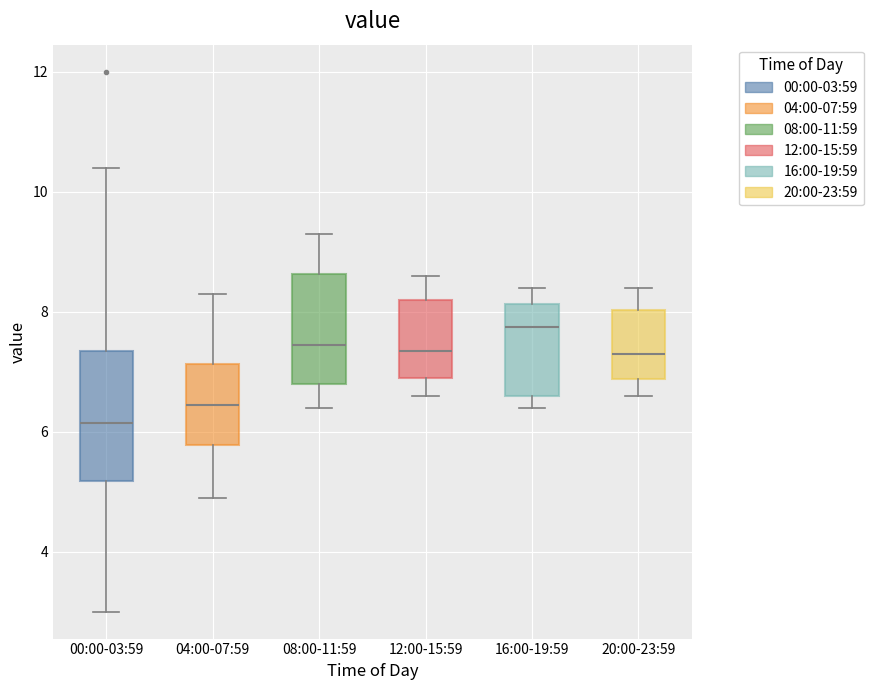

Comparing the boxes themselves (not the whiskers), which one is the tallest?

00:00-03:59